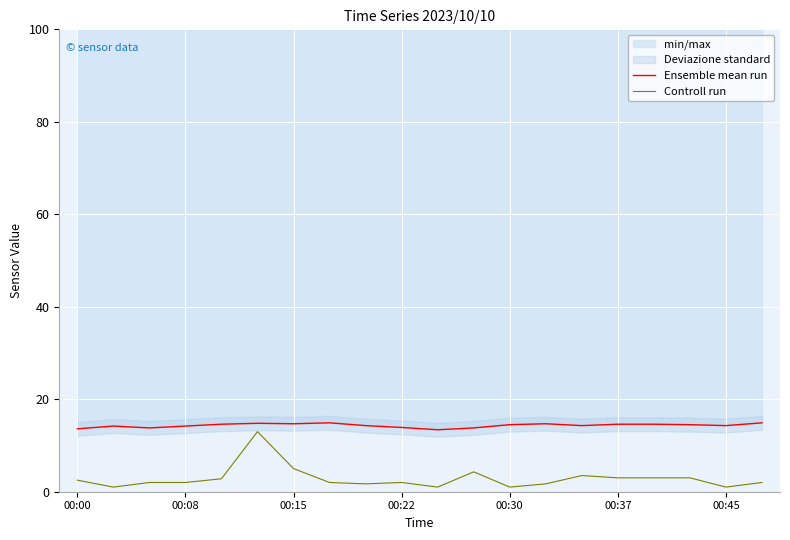

Which series has the widest spread of values?

Controll run